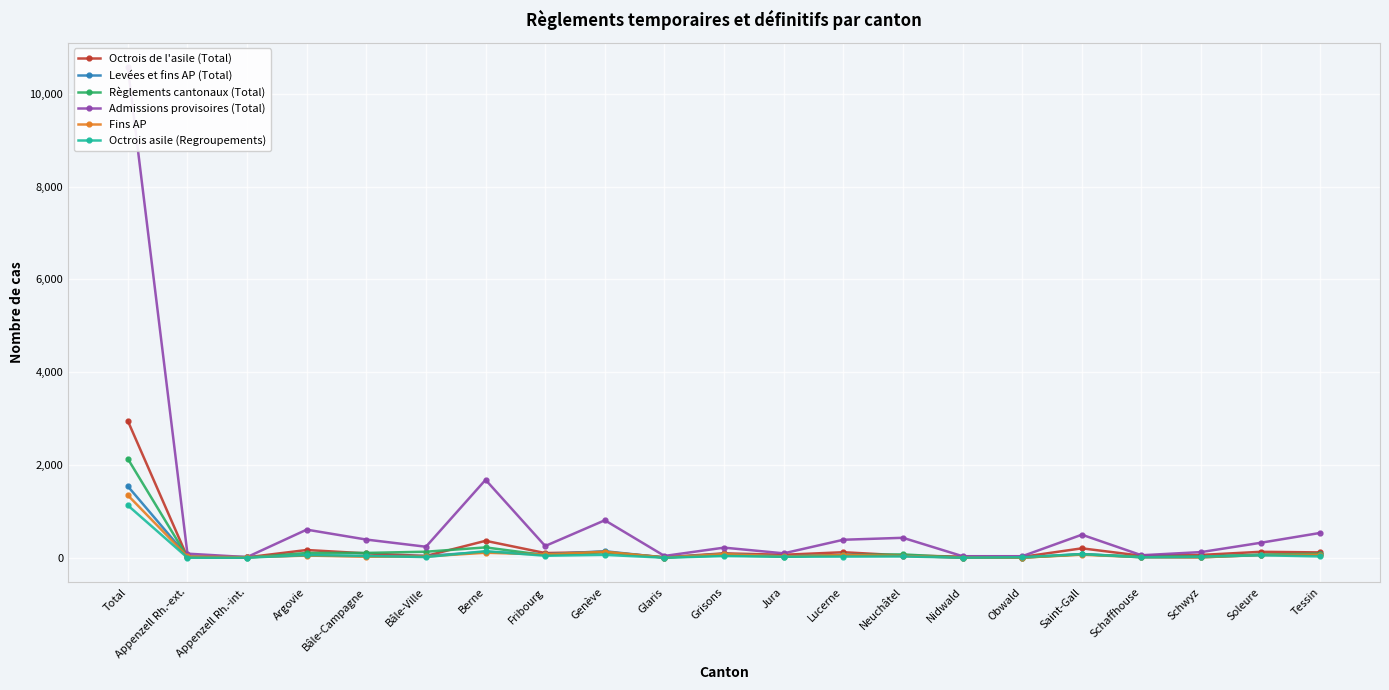

Which series has the largest total across all categories?

Admissions provisoires (Total)